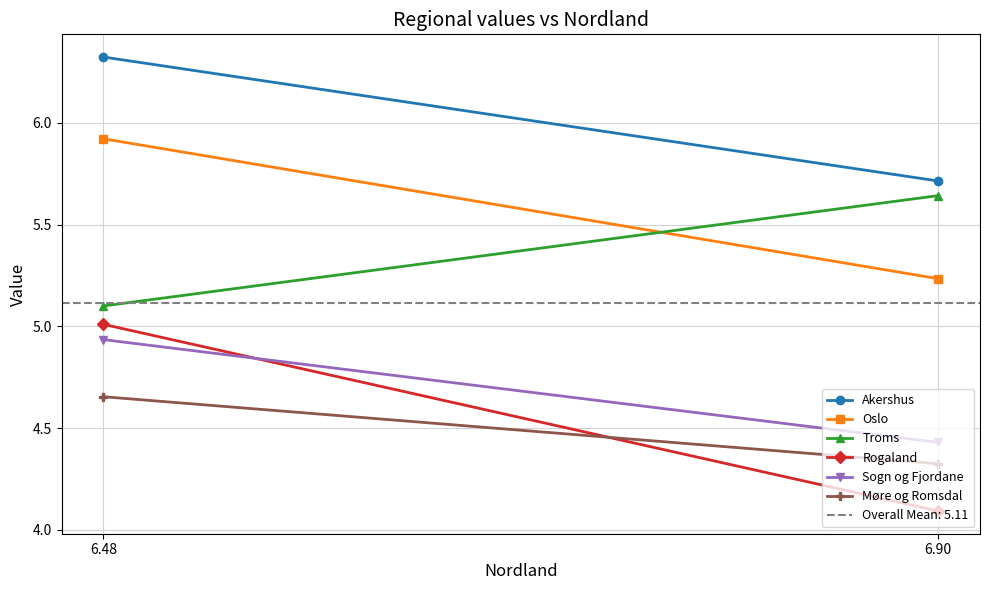

Read the Oslo value at 6.90.

5.2